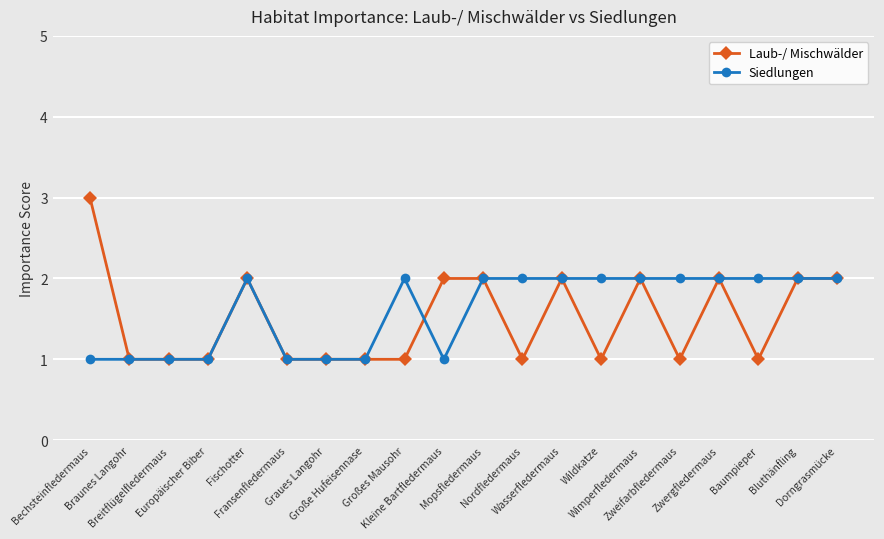

What is the difference between the maximum and minimum values in the Laub-/ Mischwälder series?

2